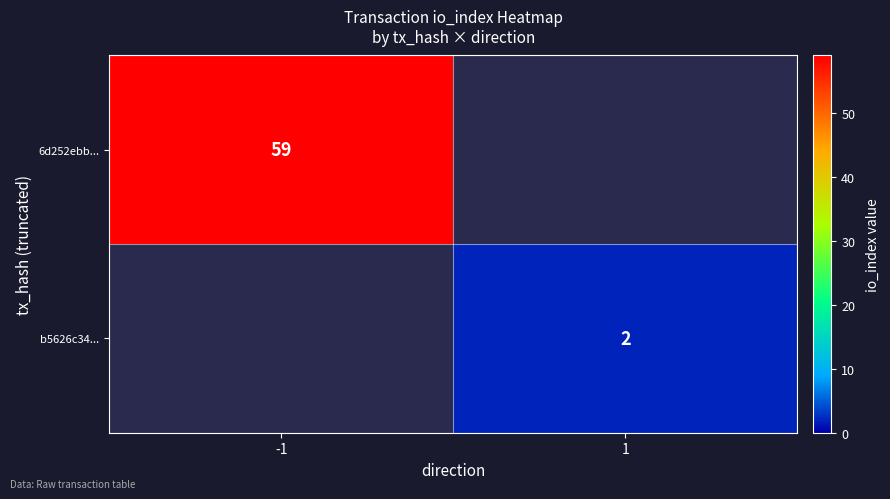

At how many categories does at least one series exceed 2?

1